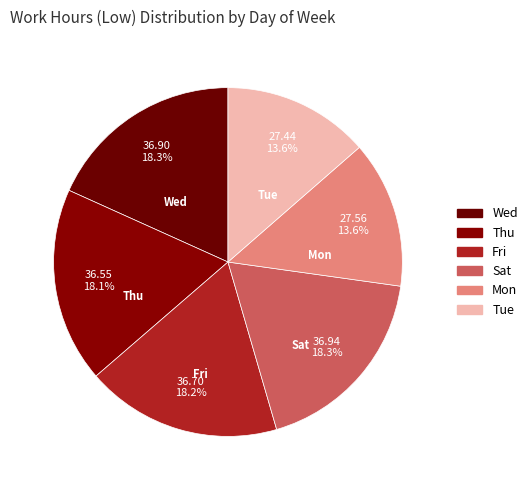

How many slices are in this pie chart?

6